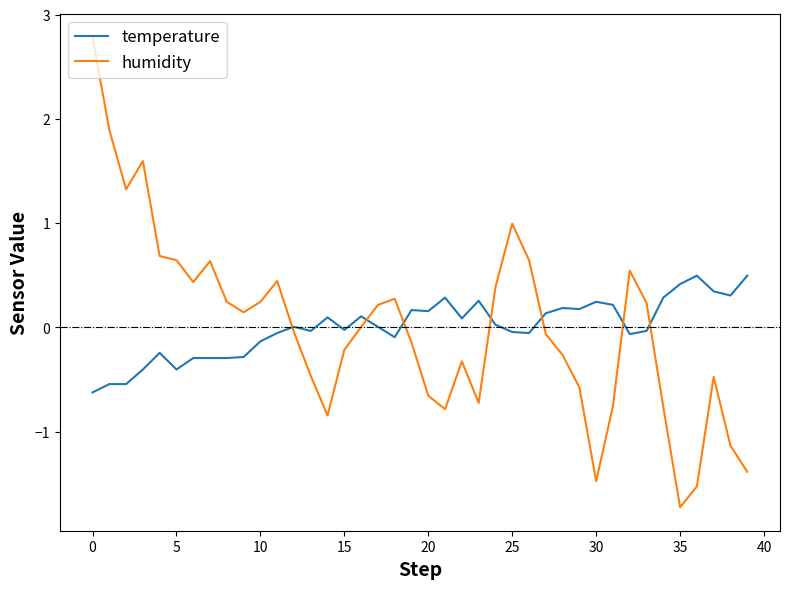

Which series has the widest spread of values?

humidity